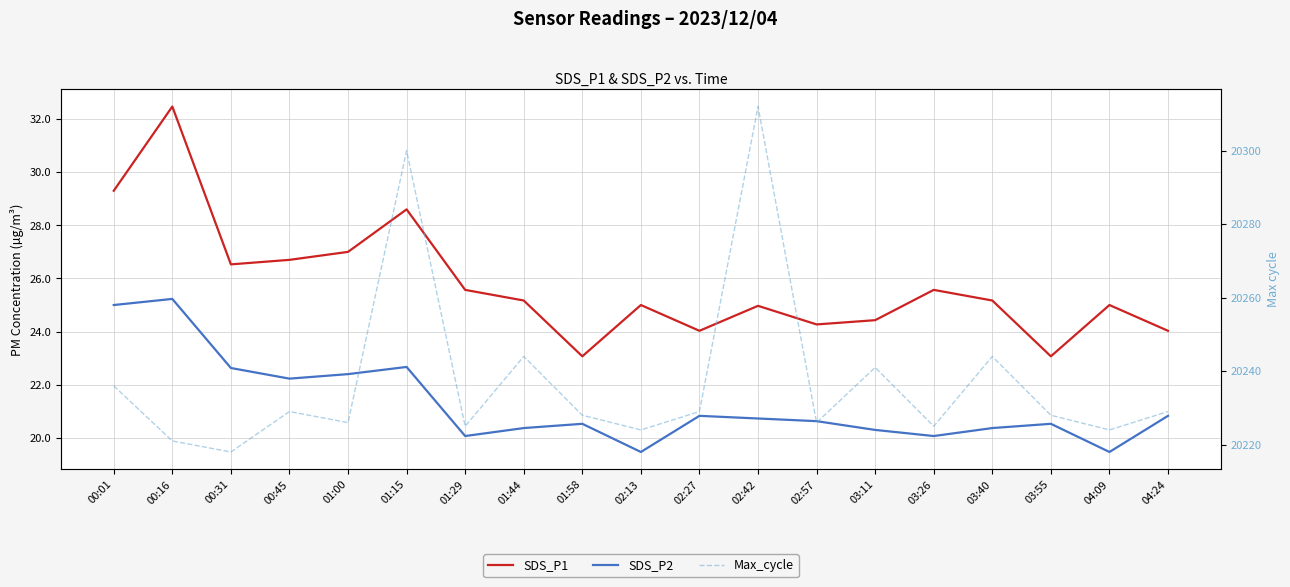

Which label corresponds to the largest value in the chart?

02:42